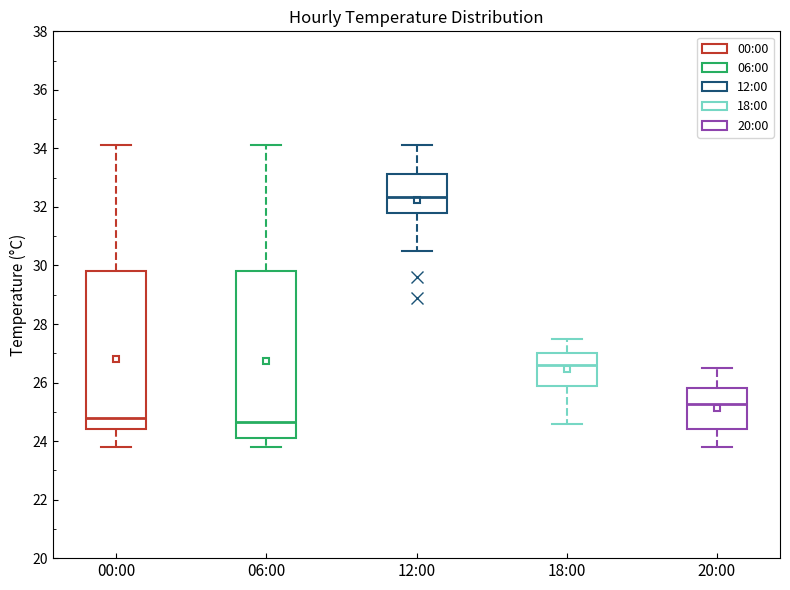

Reading left to right, transcribe this box plot: for each box, give where its median line is, the range the box spans, and where its two whiskers end, as read against the y-axis. The values are not printed on the chart, so give them approximately, as read against the axis.

00:00: median 24.8, box 24.4 to 29.8, whiskers 23.8 to 34.2
06:00: median 24.6, box 24.2 to 29.8, whiskers 23.8 to 34.2
12:00: median 32.4, box 31.8 to 33.2, whiskers 30.6 to 34.2
18:00: median 26.6, box 25.8 to 27.0, whiskers 24.6 to 27.6
20:00: median 25.2, box 24.4 to 25.8, whiskers 23.8 to 26.6